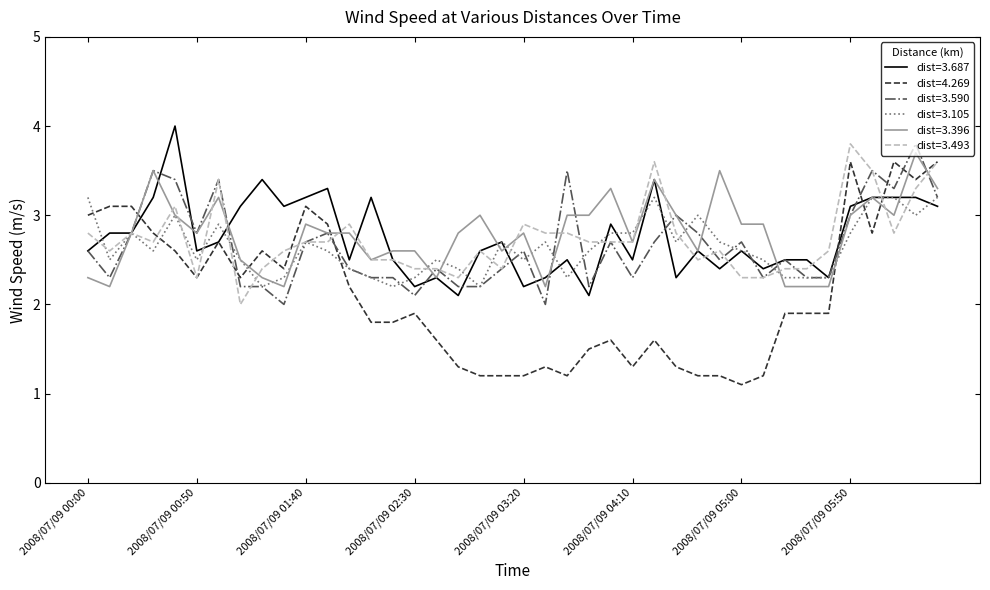

Which series has the widest spread of values?

dist=4.269